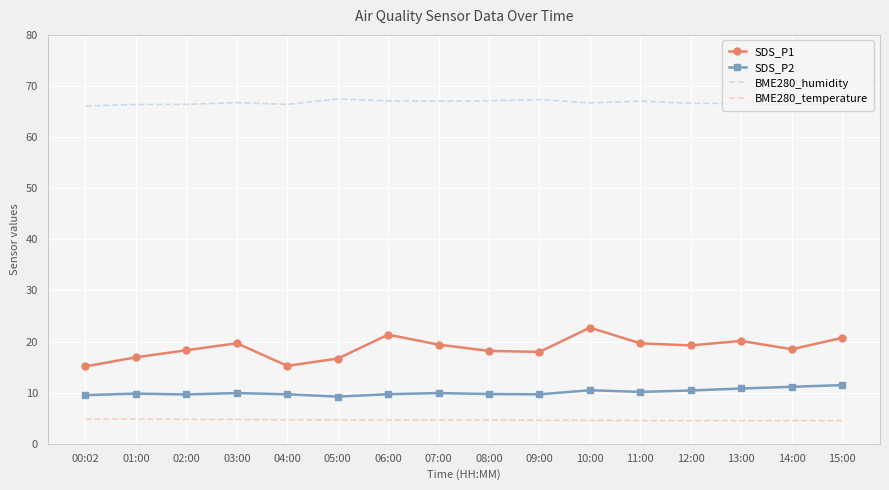

What is the minimum value shown in the chart?

4.5